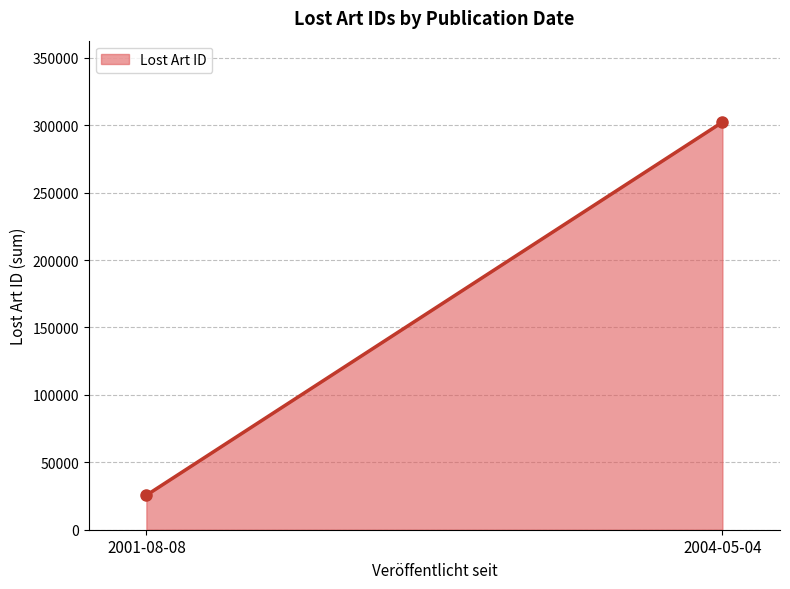

Count the number of values greater than 302245.

1